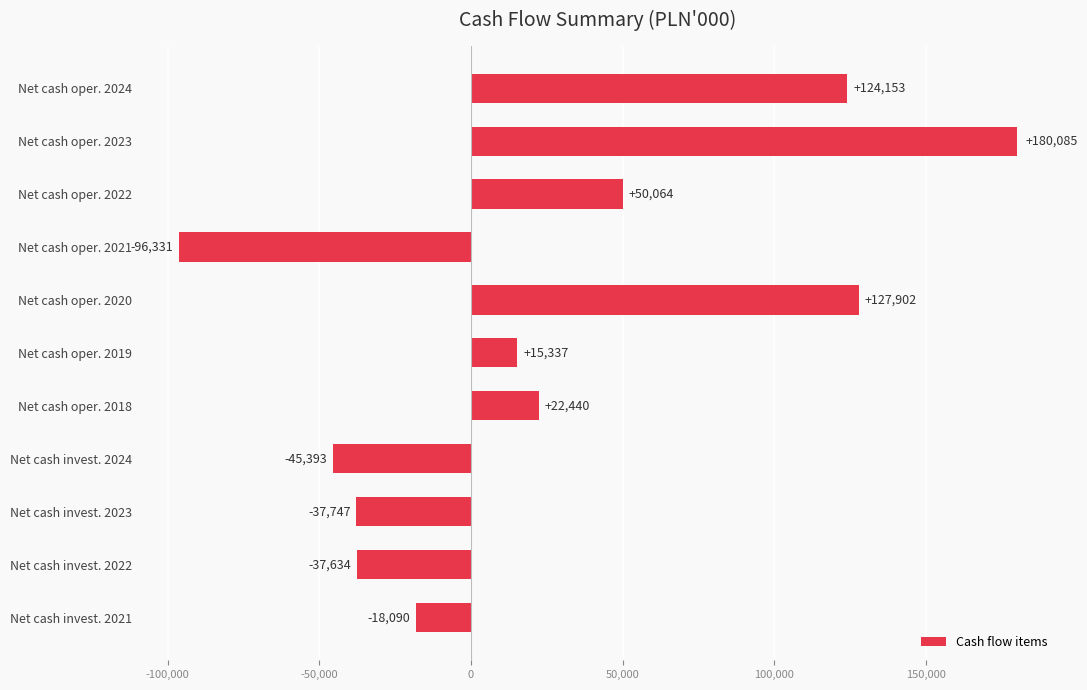

Reading top to bottom, transcribe all the data shown in this chart.

Net cash oper. 2024=124153	Net cash oper. 2023=180085	Net cash oper. 2022=50064	Net cash oper. 2021=-96331	Net cash oper. 2020=127902	Net cash oper. 2019=15337	Net cash oper. 2018=22440	Net cash invest. 2024=-45393	Net cash invest. 2023=-37747	Net cash invest. 2022=-37634	Net cash invest. 2021=-18090